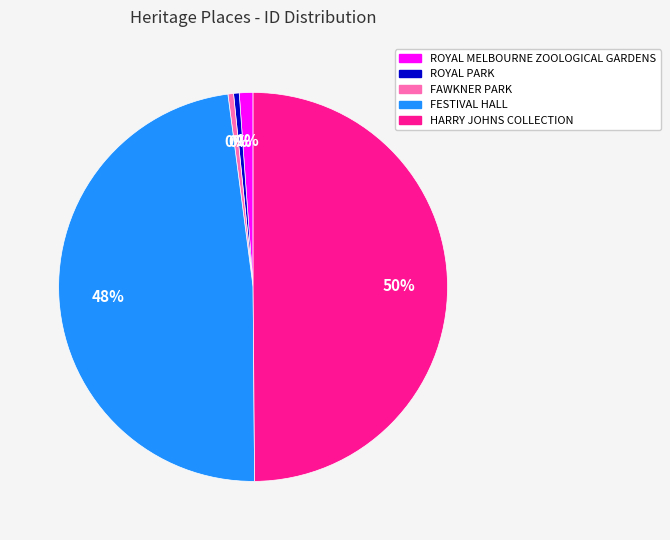

To the nearest percent, what percentage of the pie is ROYAL MELBOURNE ZOOLOGICAL GARDENS?

1%